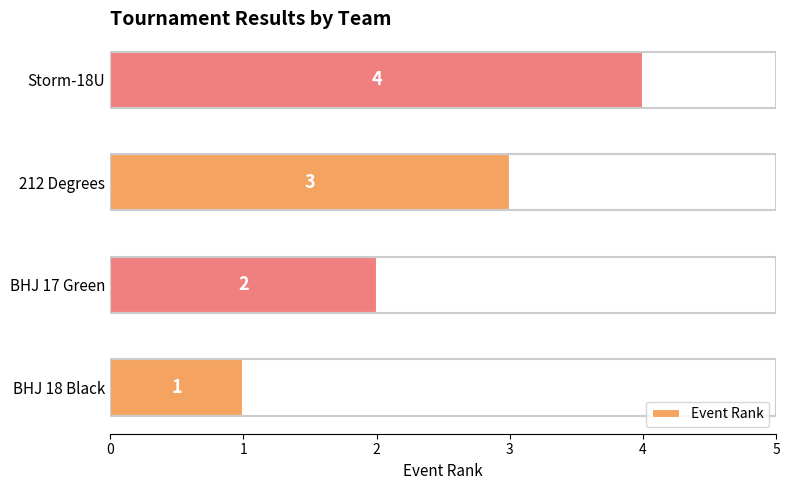

Where is the data nearest to the value 2?

BHJ 17 Green